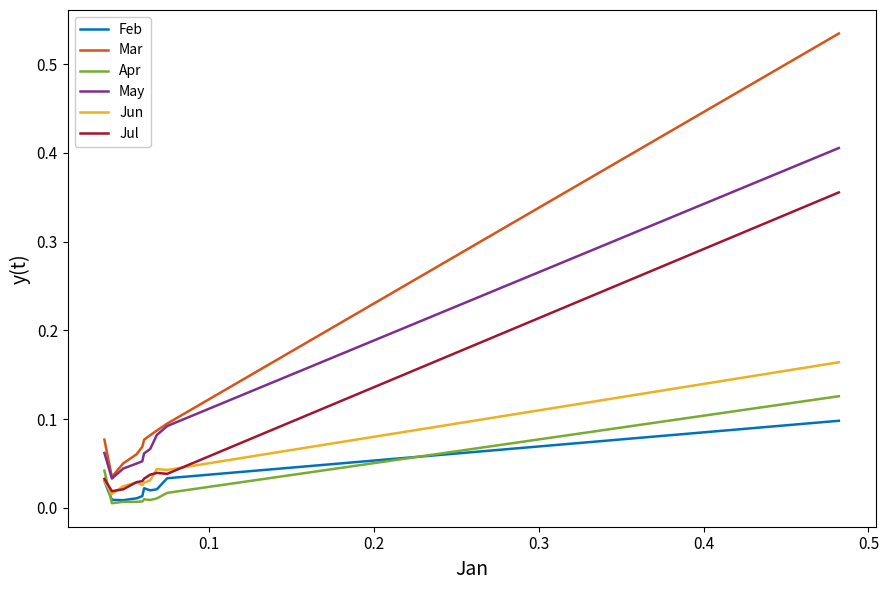

How many times do Jul and Apr cross each other?

1